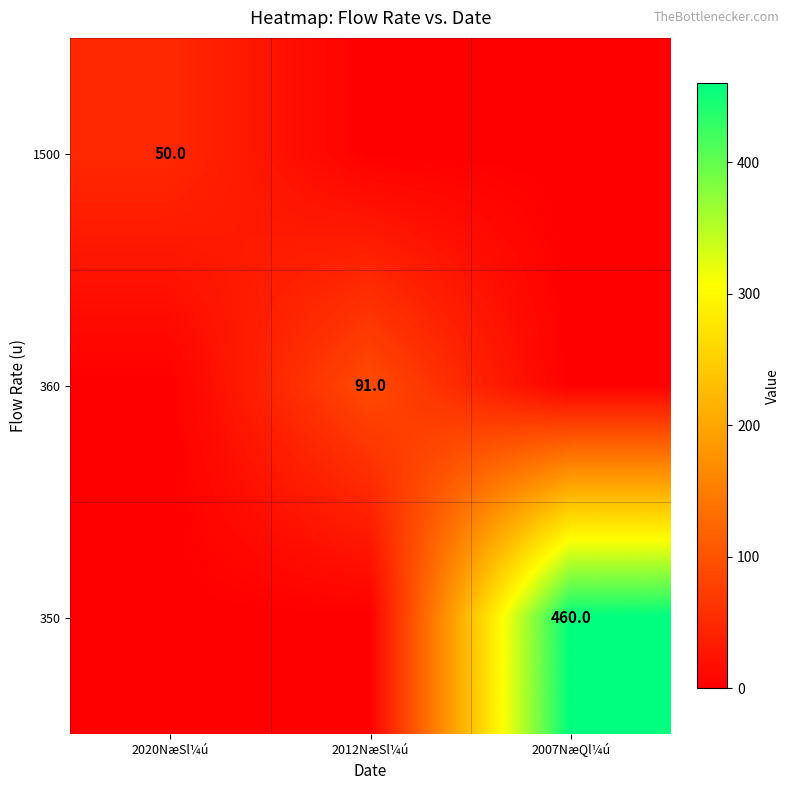

The value of 350 at 2007NæQl¼ú is 460. True or false?

True